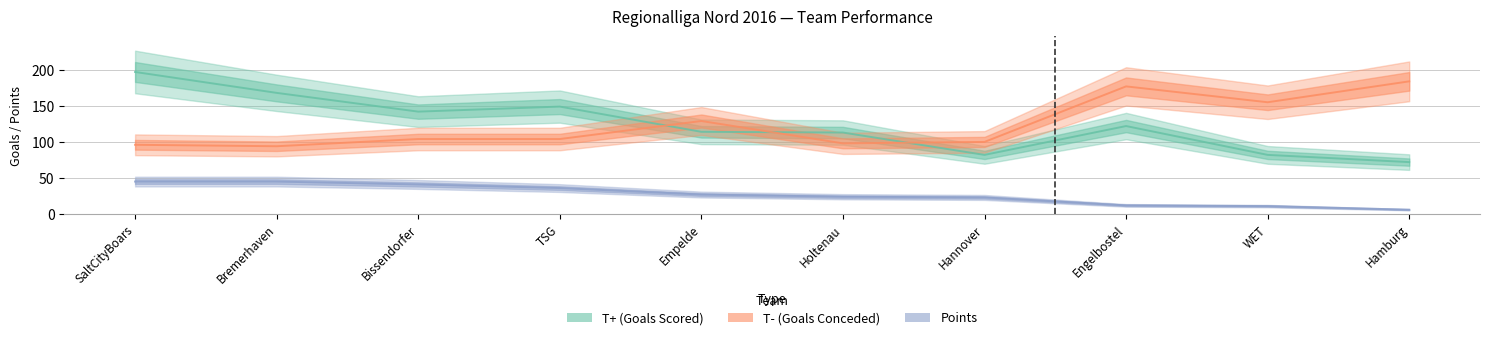

Reading right to left, list all the values displayed in this chart.

T+ (Goals Scored): Hamburg=72	WET=82	Engelbostel=122	Hannover=82	Holtenau=113	Empelde=114	TSG=149	Bissendorfer=142	Bremerhaven=168	SaltCityBoars=197
T- (Goals Conceded): Hamburg=184	WET=155	Engelbostel=177	Hannover=100	Holtenau=98	Empelde=129	TSG=104	Bissendorfer=104	Bremerhaven=94	SaltCityBoars=96
Points: Hamburg=6	WET=11	Engelbostel=12	Hannover=23	Holtenau=24	Empelde=27	TSG=36	Bissendorfer=41	Bremerhaven=45	SaltCityBoars=45